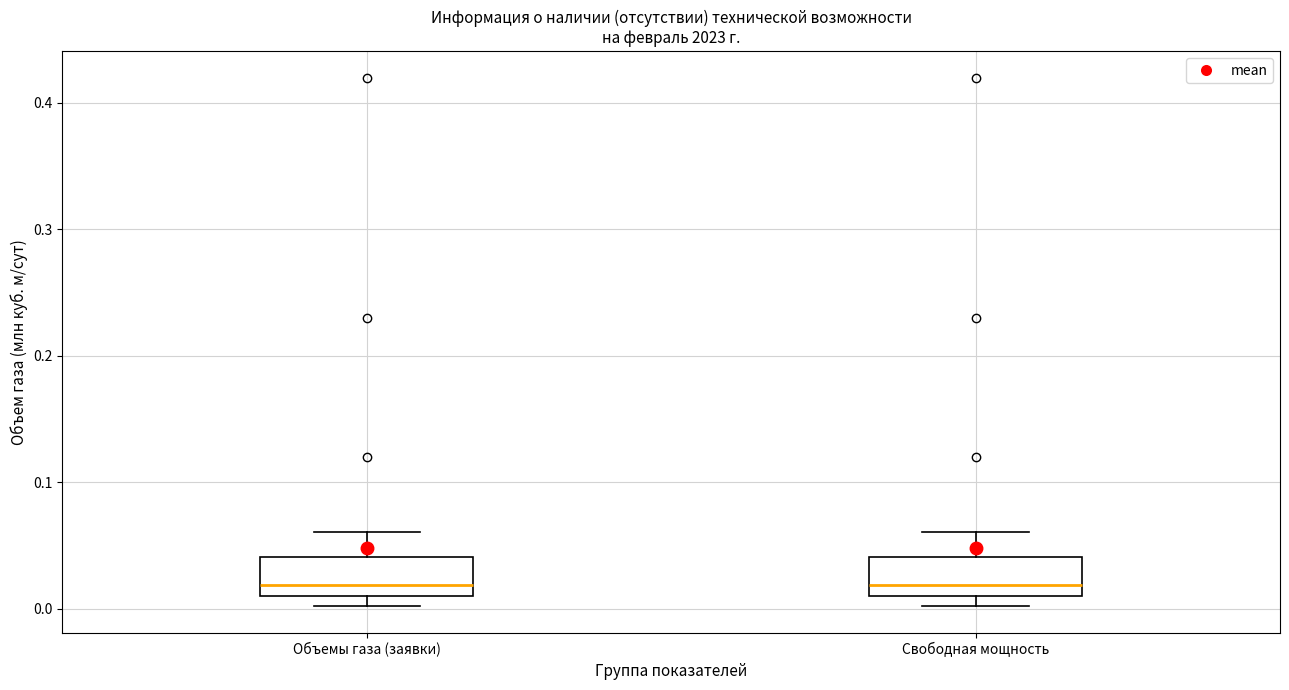

Where is the upper edge of the box for Свободная мощность on the y-axis? The values are not printed on the chart, so give them approximately, as read against the axis.

0.04